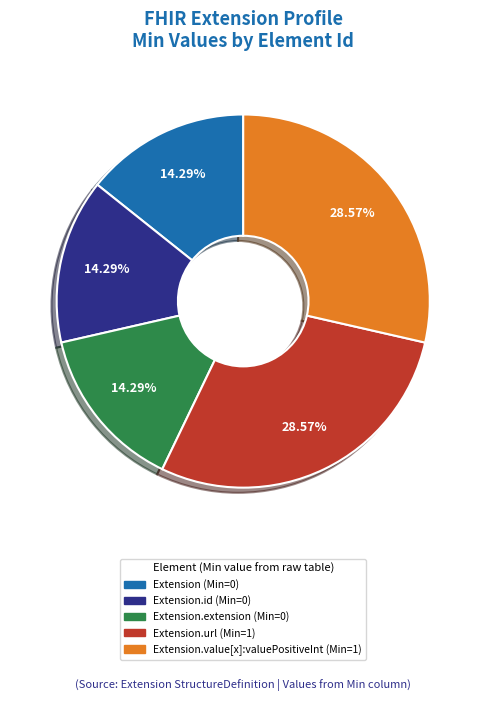

Is there any slice that represents more than half of the pie?

No